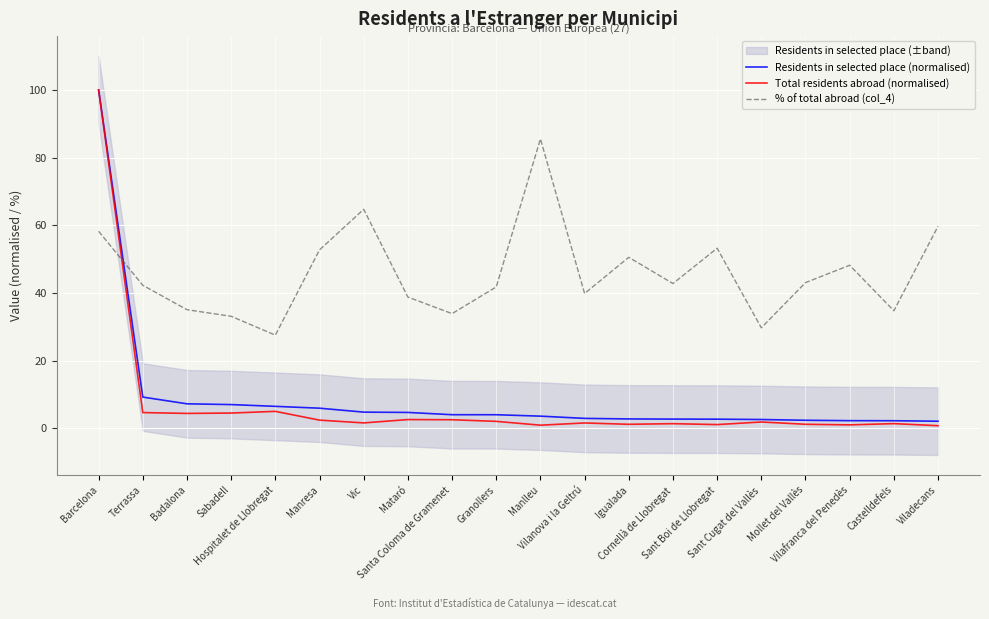

True or false: Total residents abroad (normalised) and Residents in selected place (normalised) cross at least once.

False